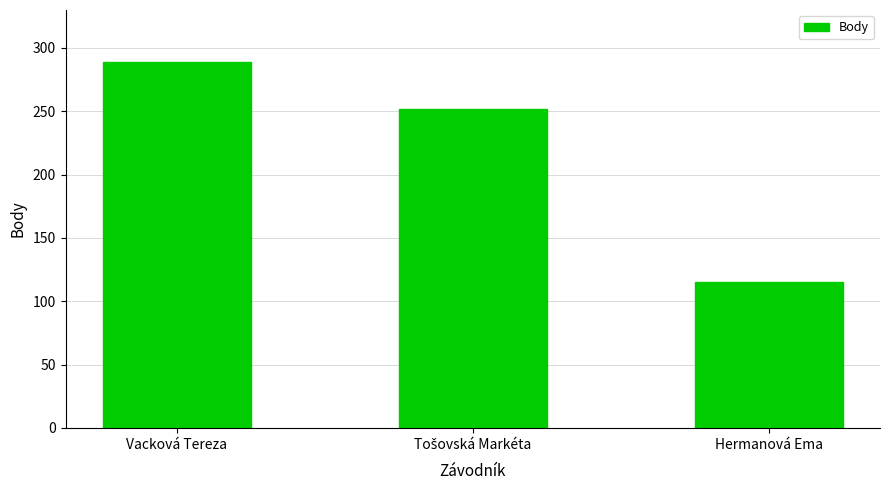

What is the maximum value shown in the chart?

289